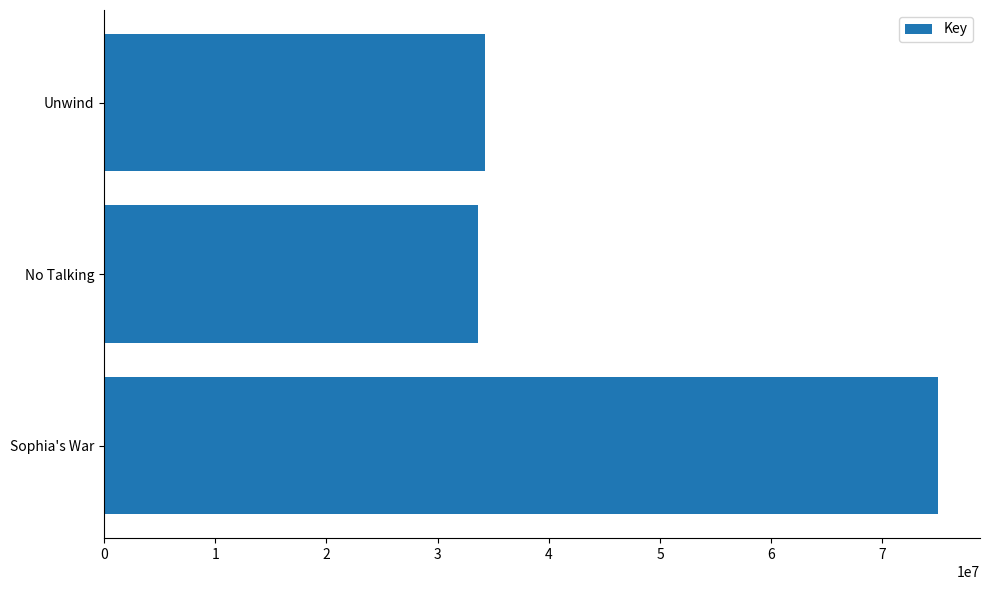

What is the maximum value shown in the chart?

75018440